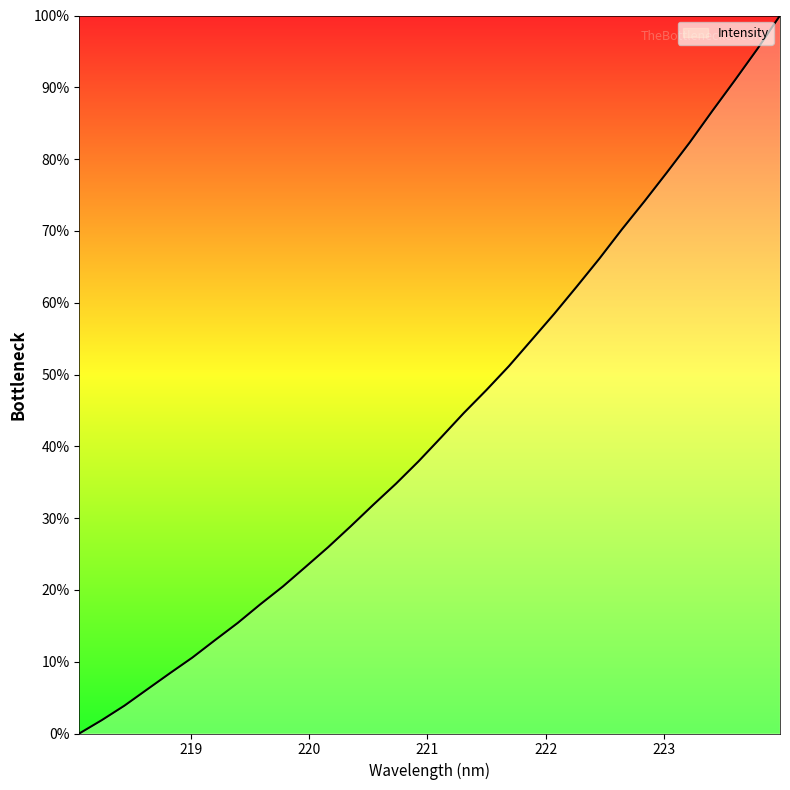

What is the maximum value shown in the chart?

100.0